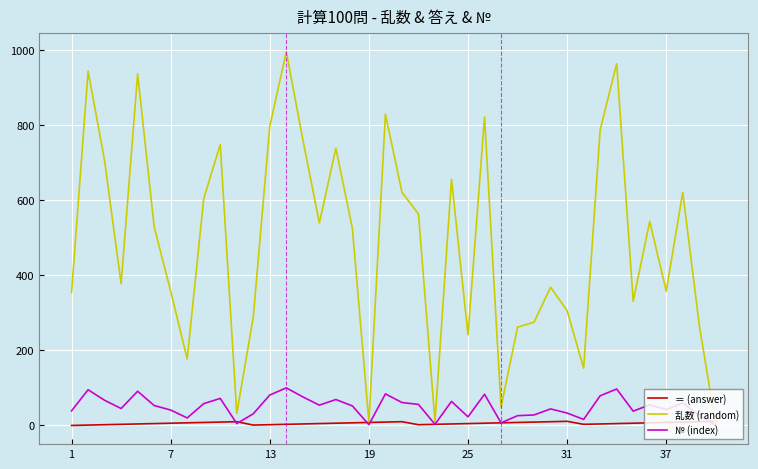

Which series has the largest total across all categories?

乱数 (random)